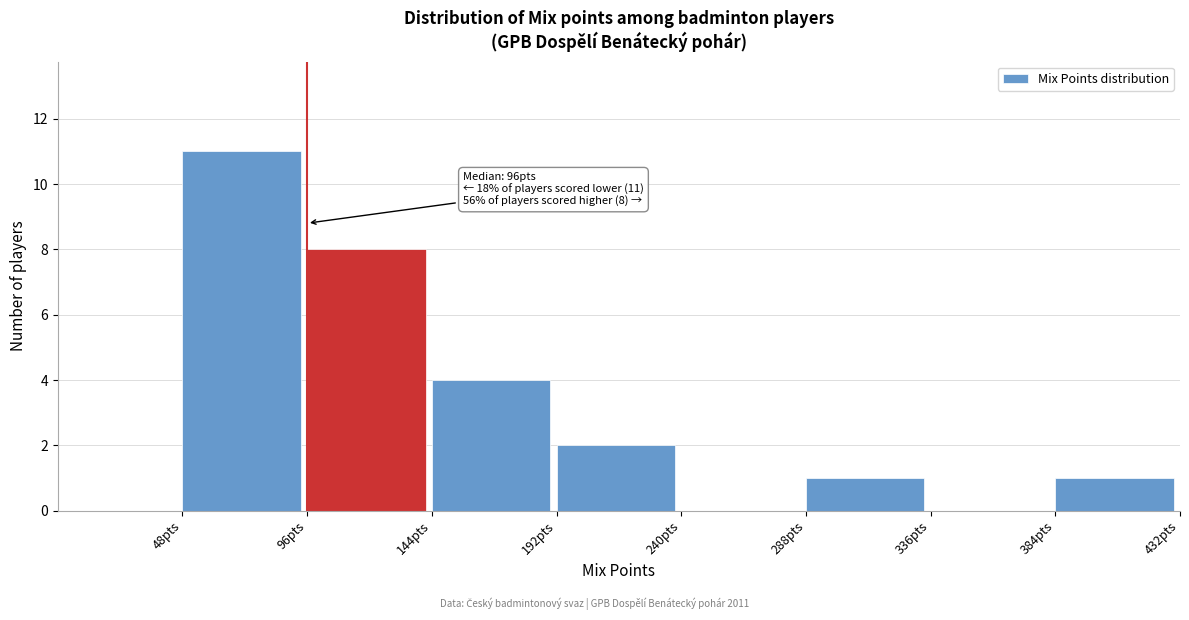

Which range on the x-axis has the tallest bar?

48 to 96